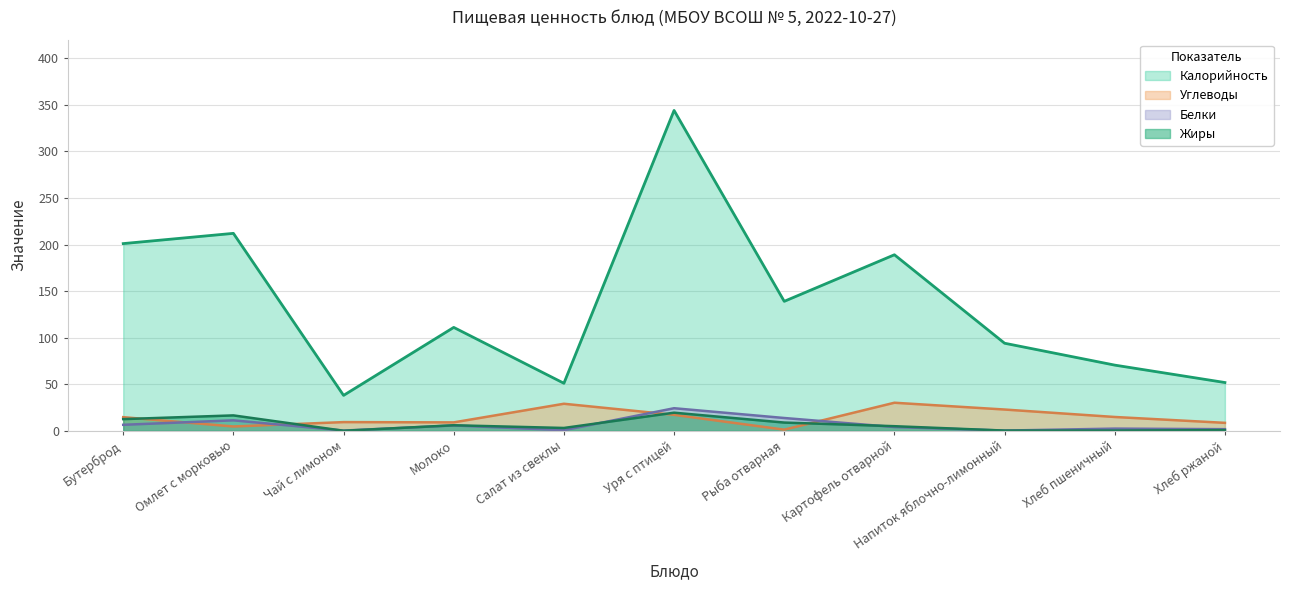

What is the maximum value shown in the chart?

344.0